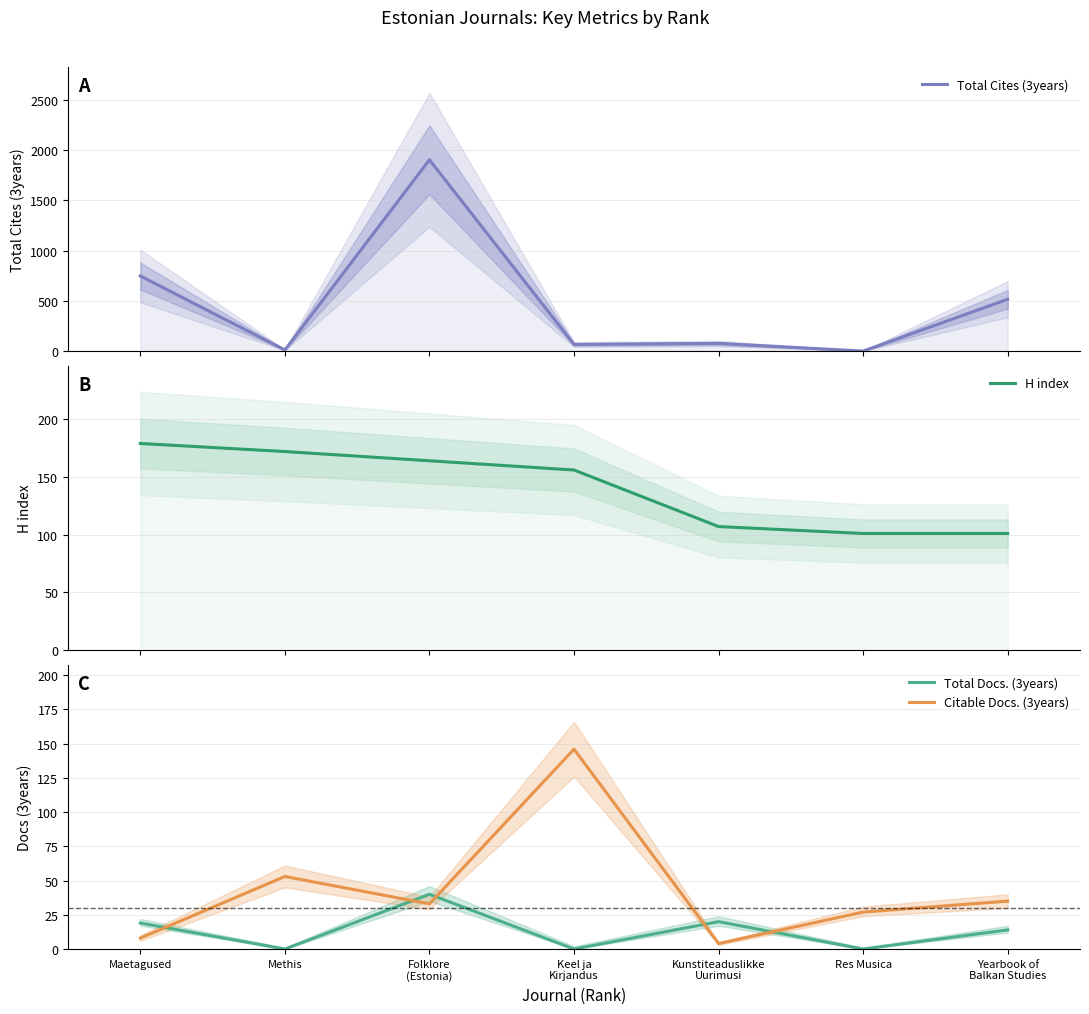

The value of H index at Folklore
(Estonia) is 61. True or false?

False